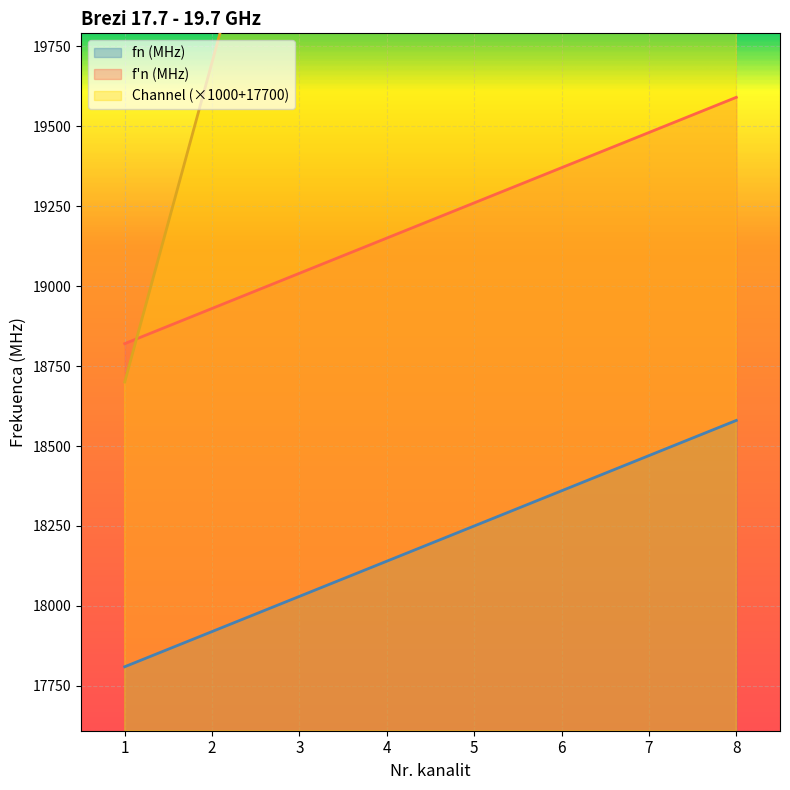

What is the difference between the highest and lowest values at 4?

3560